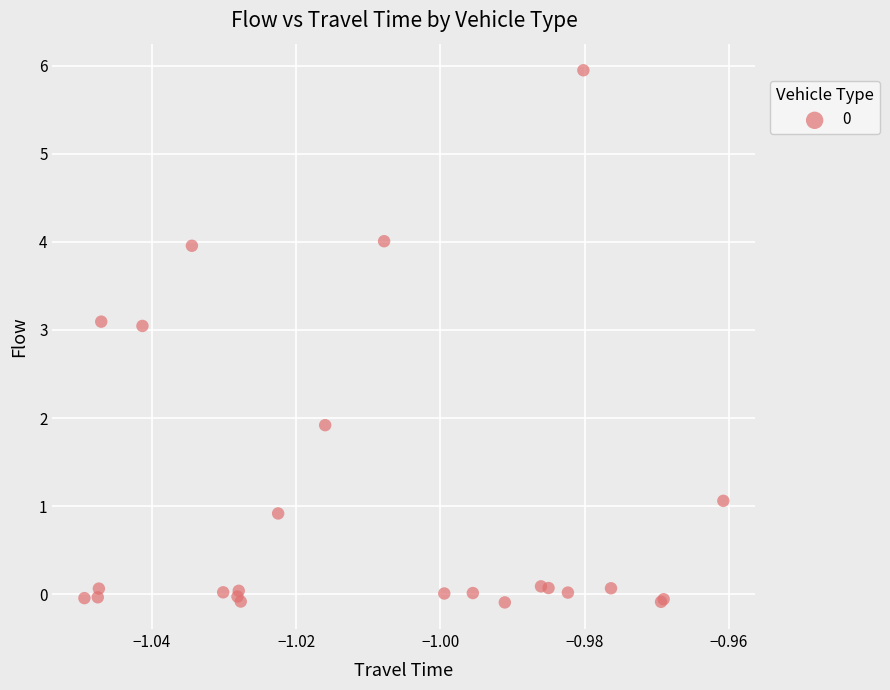

What Y value in the scatter plot is closest to 2?

1.9